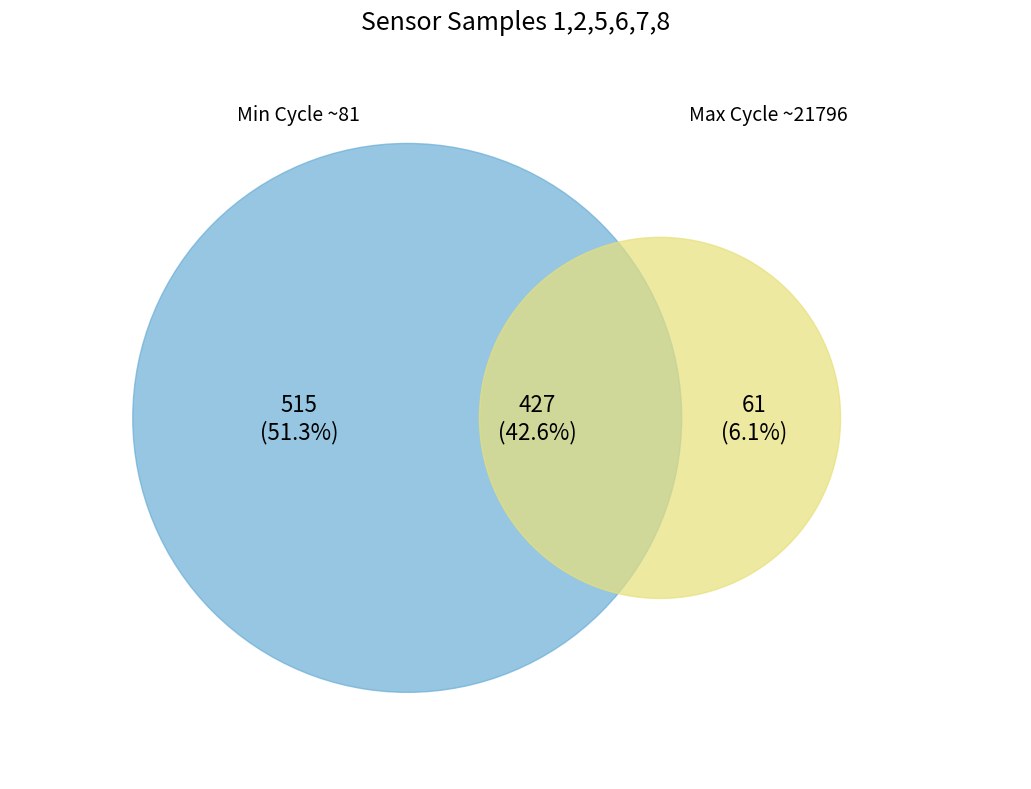

True or false: 82 accounts for 17% of the total.

False